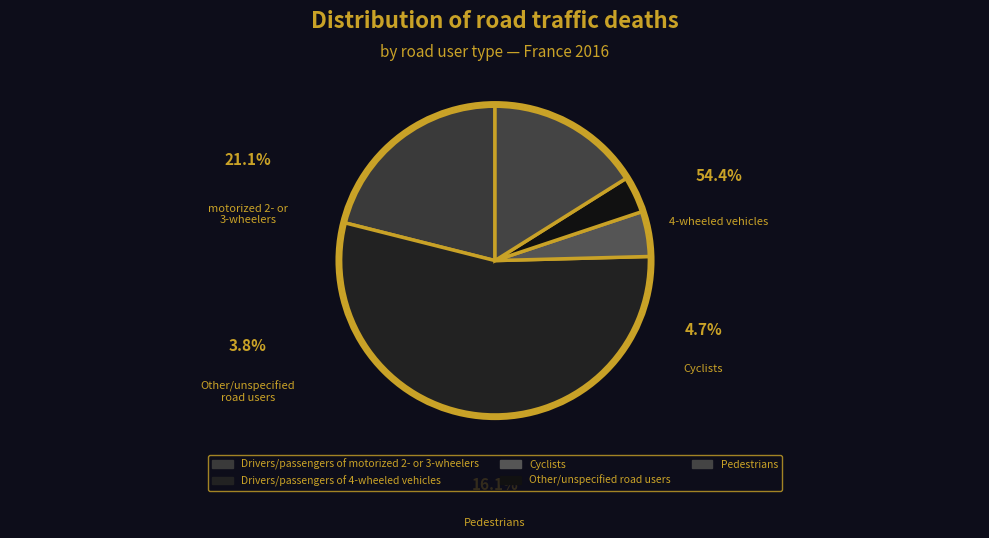

Is it true that Drivers/passengers of 4-wheeled vehicles is 54% of the pie?

True